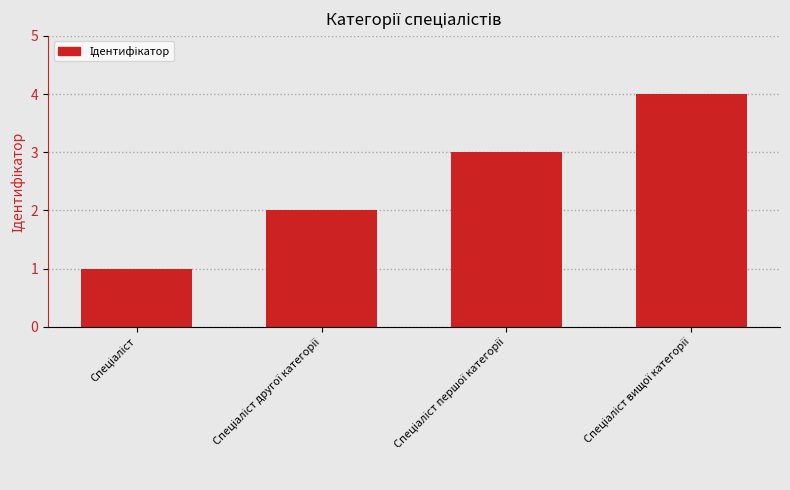

How many bars are there in total?

4